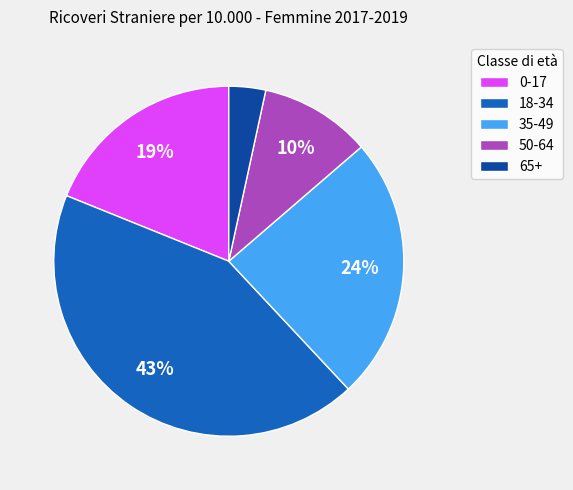

Count the number of slices in the pie.

5